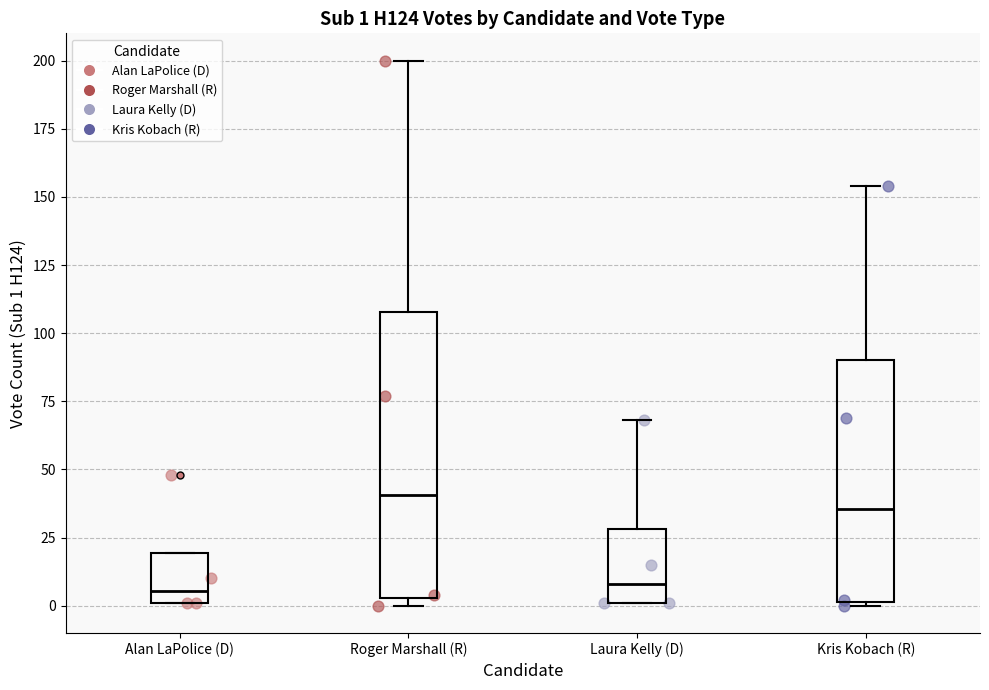

Which box is the tallest, from its lower edge to its upper edge?

Roger Marshall (R)